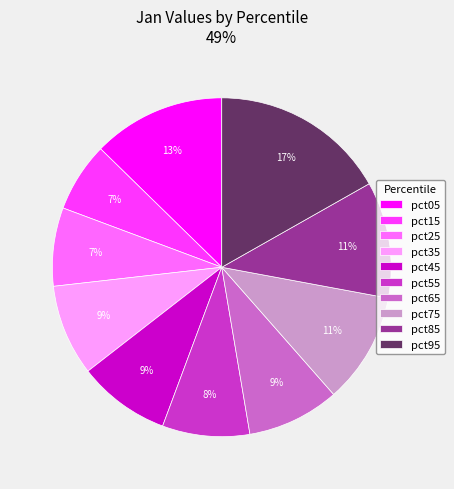

Count the number of slices in the pie.

10